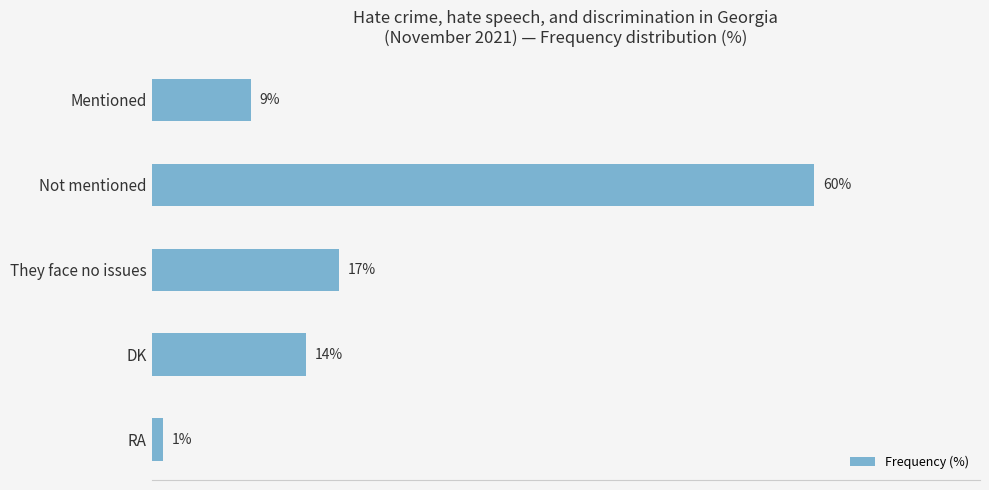

Rank the categories by value from highest to lowest.

Not mentioned, They face no issues, DK, Mentioned, RA